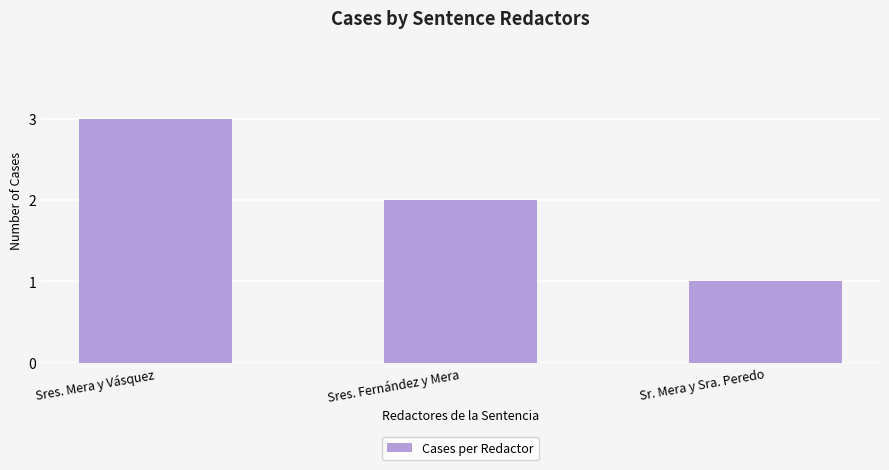

What is the difference between the maximum and second lowest values?

1